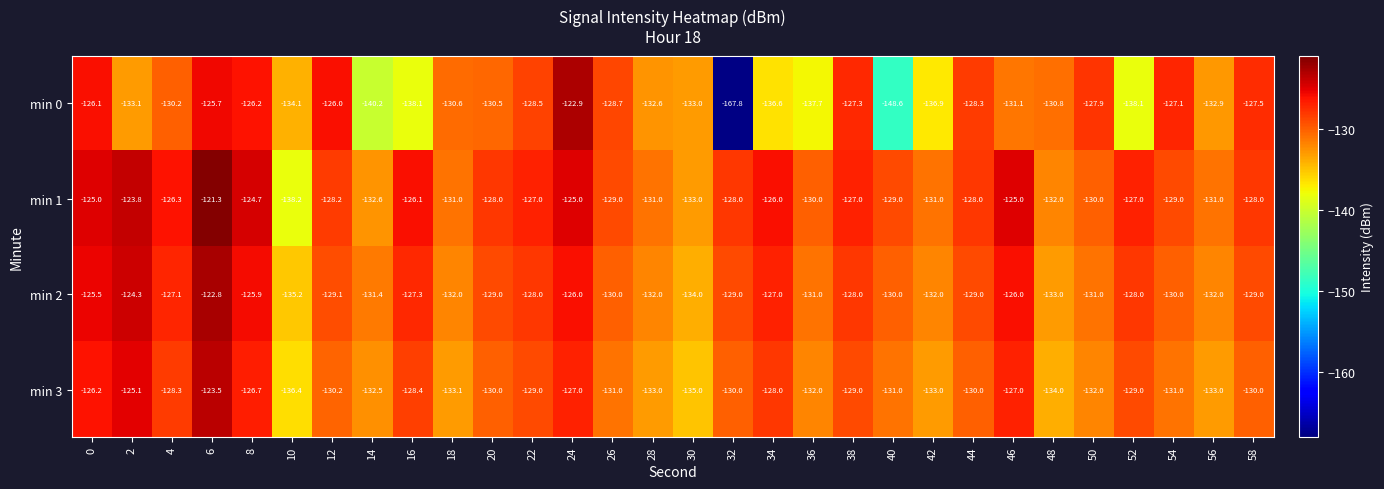

Rank the series at 12 from highest to lowest value.

min 0, min 1, min 2, min 3